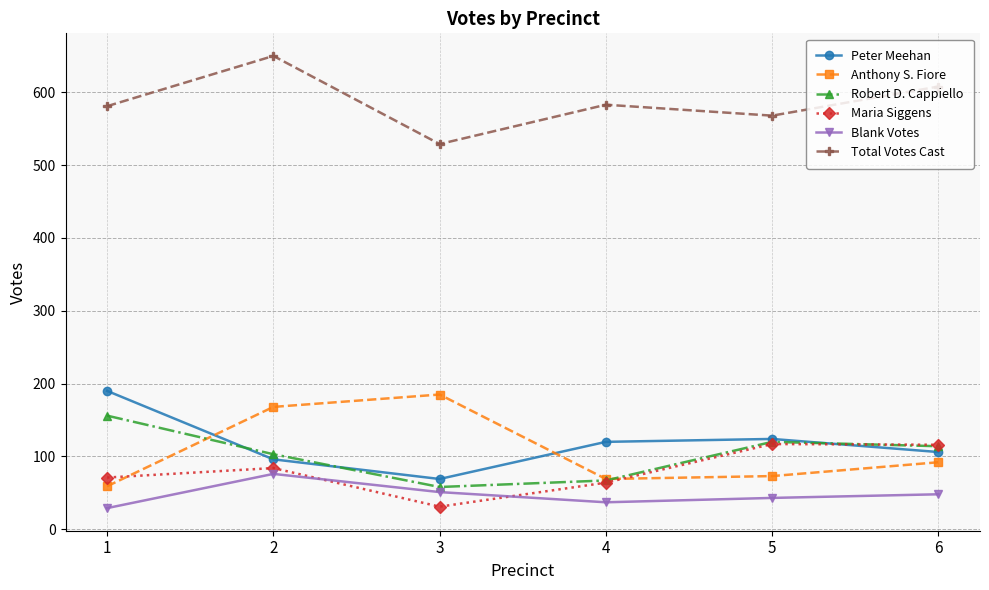

What are all the series names shown in the legend?

Peter Meehan, Anthony S. Fiore, Robert D. Cappiello, Maria Siggens, Blank Votes, Total Votes Cast